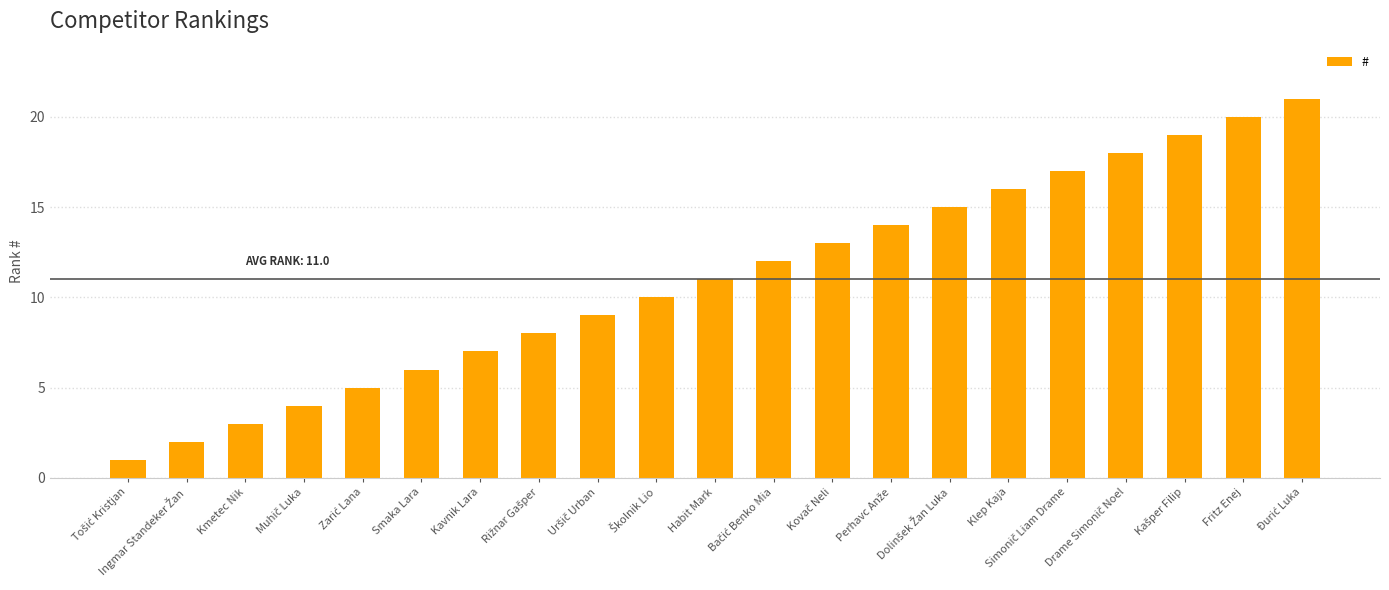

What is the sum of all values?

231